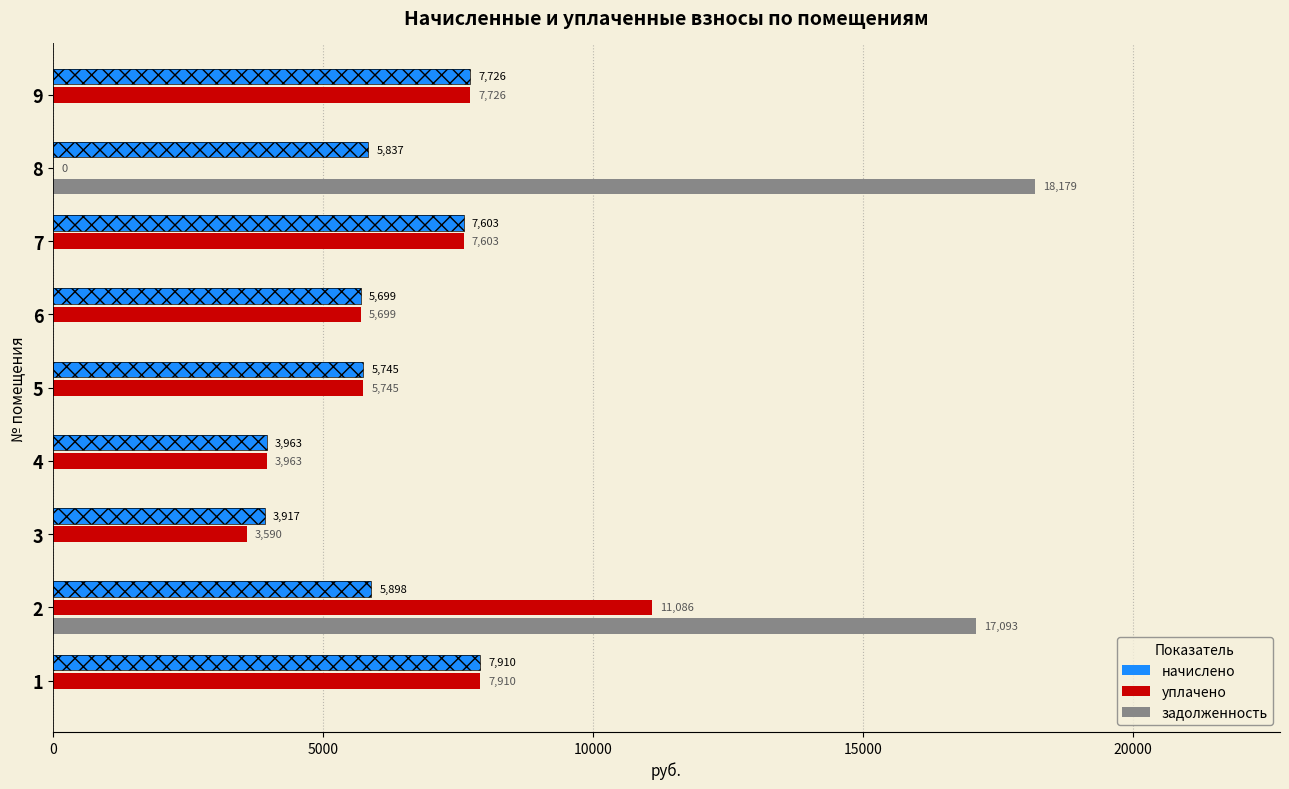

Does the chart contain any negative values?

No